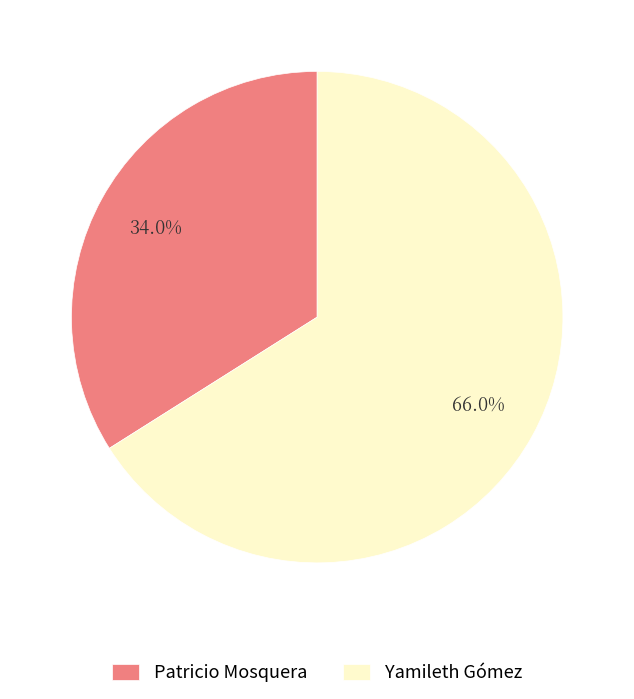

To the nearest percent, what is the combined percentage of Patricio Mosquera and Yamileth Gómez?

100%